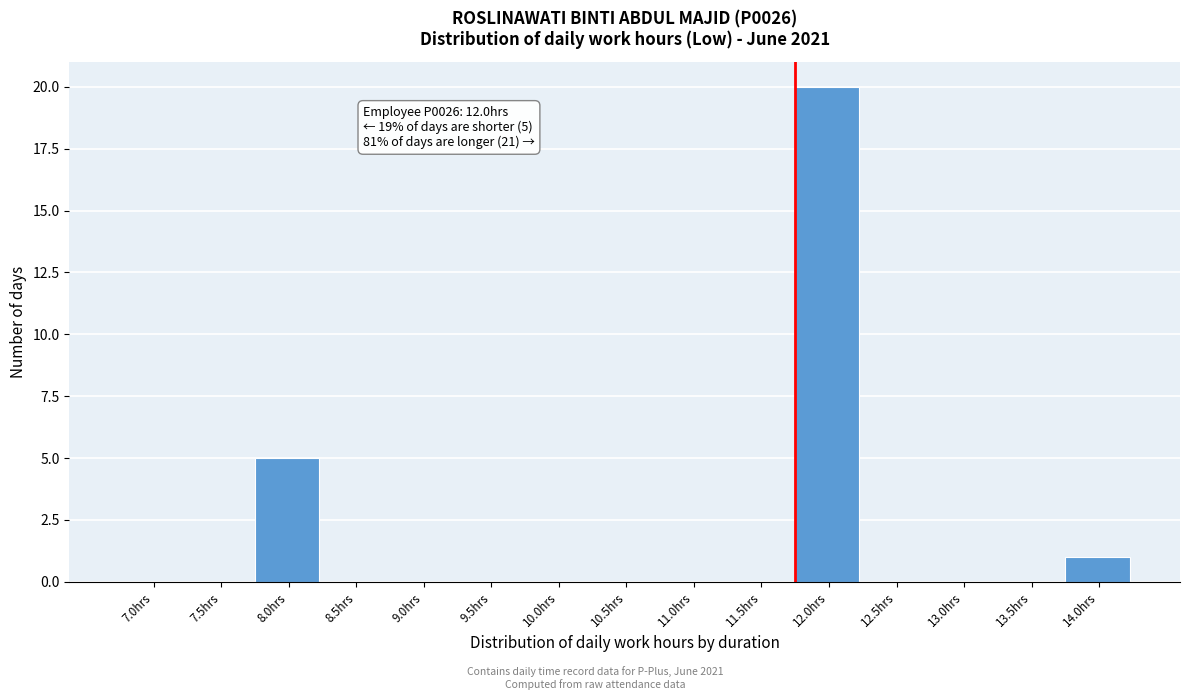

Reading right to left, list all the values displayed in this chart.

14.0hrs=1	13.5hrs=0	13.0hrs=0	12.5hrs=0	12.0hrs=20	11.5hrs=0	11.0hrs=0	10.5hrs=0	10.0hrs=0	9.5hrs=0	9.0hrs=0	8.5hrs=0	8.0hrs=5	7.5hrs=0	7.0hrs=0